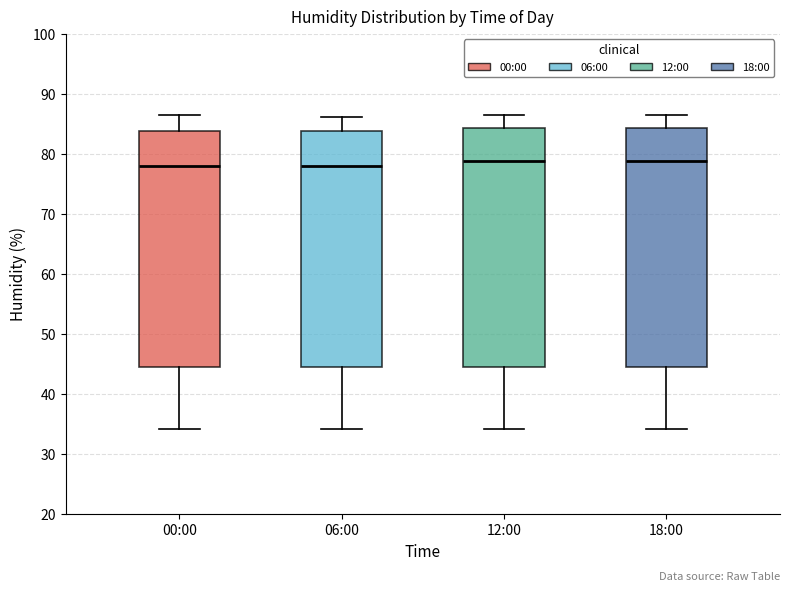

Where does the median line of the box for 18:00 sit on the y-axis? The values are not printed on the chart, so give them approximately, as read against the axis.

79